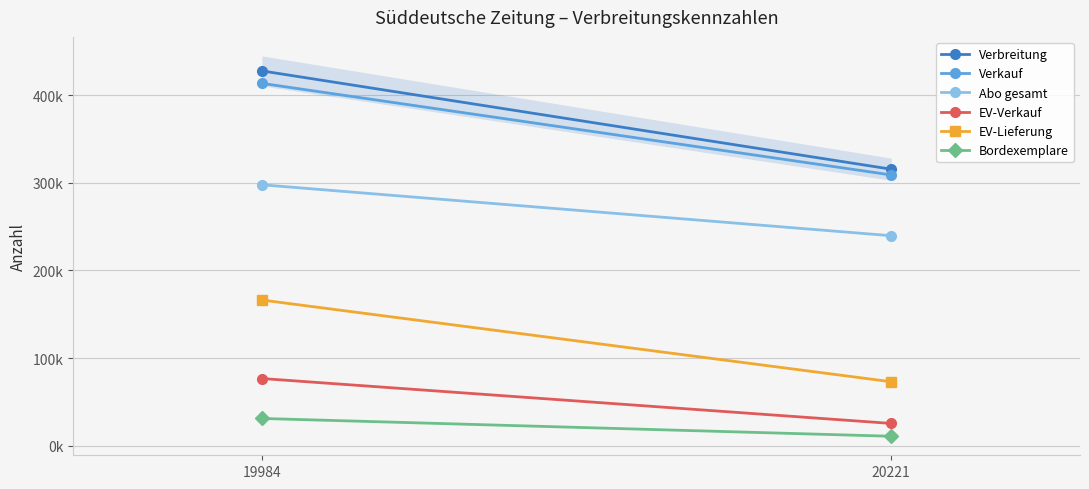

Between 19984 and 20221, which is larger?

19984